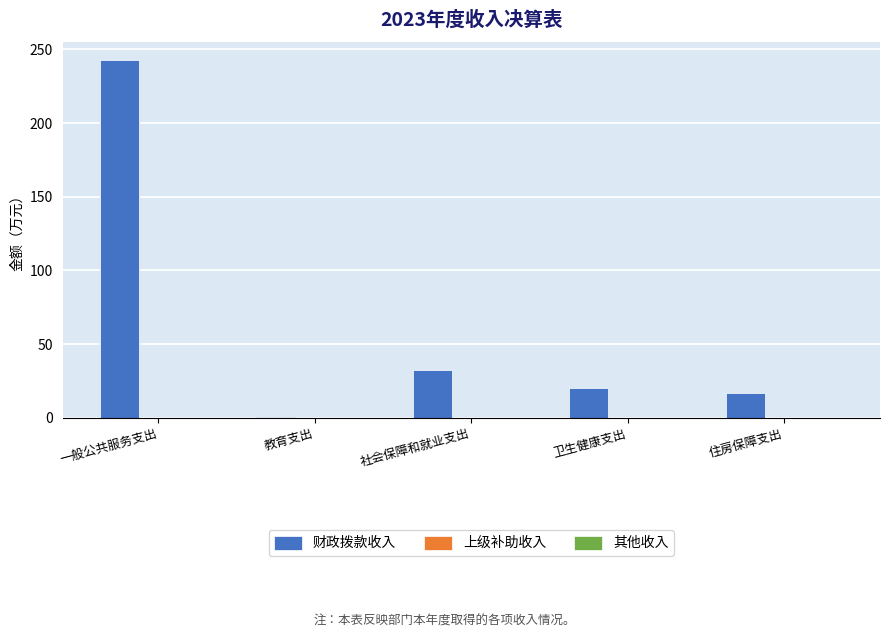

The 财政拨款收入 series shows 52.4 at 社会保障和就业支出. True or false?

False